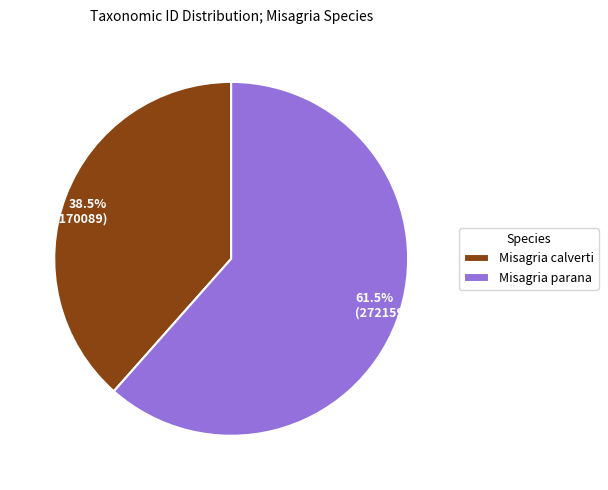

To the nearest percent, what is the combined percentage of Misagria parana and Misagria calverti?

100%